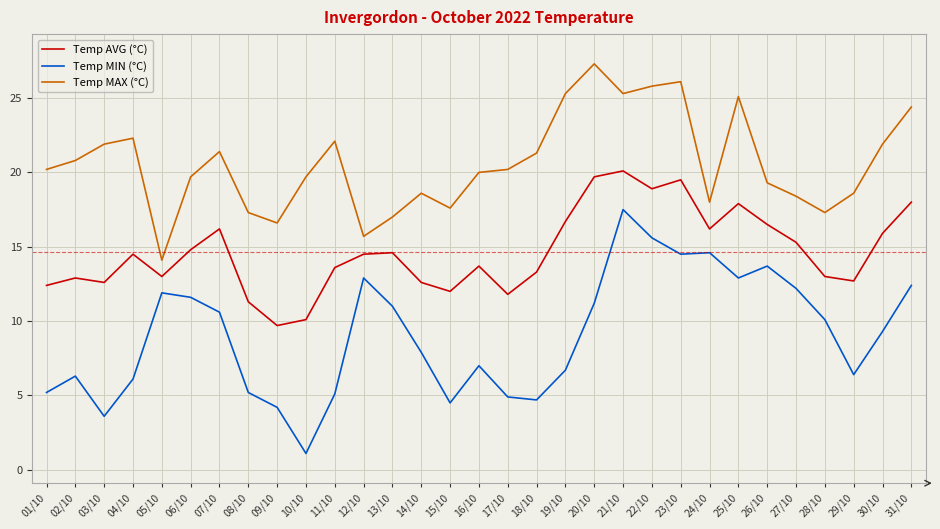

What position from the left is 13/10?

13